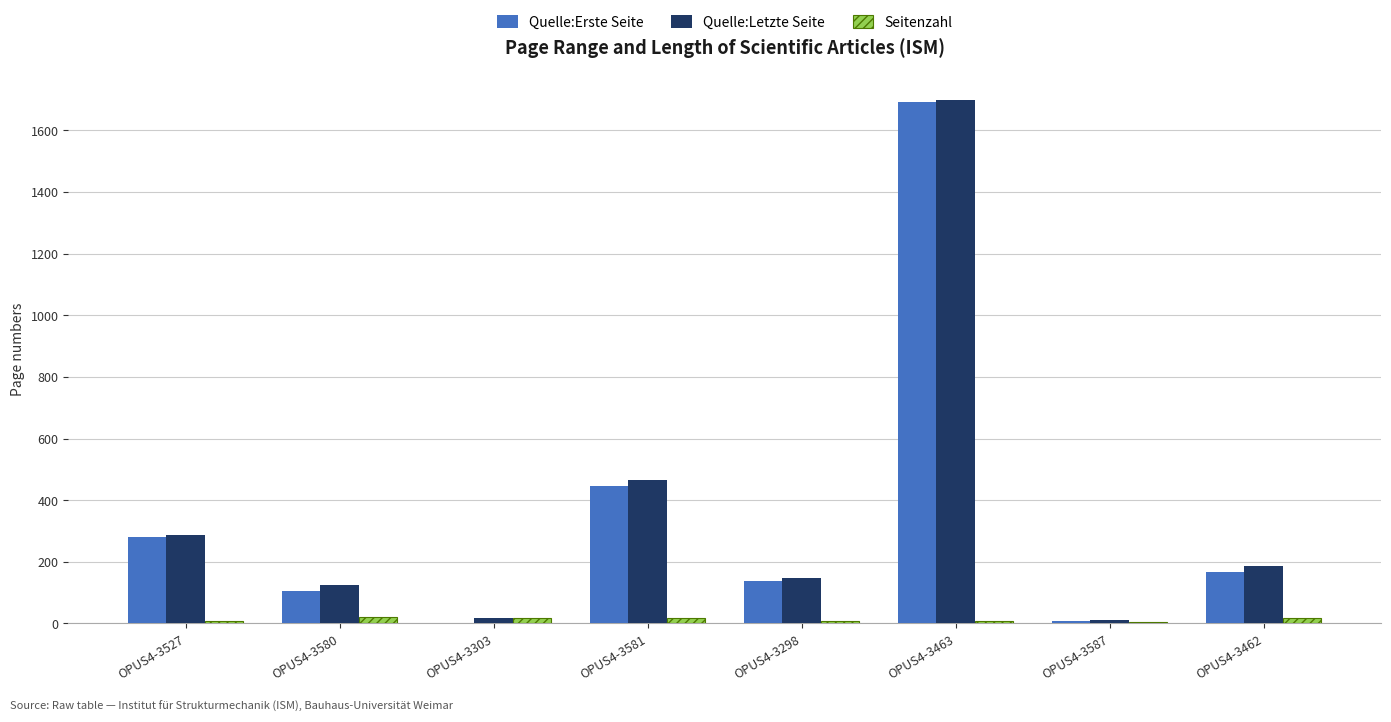

What is the total value across all series at OPUS4-3463?

3396